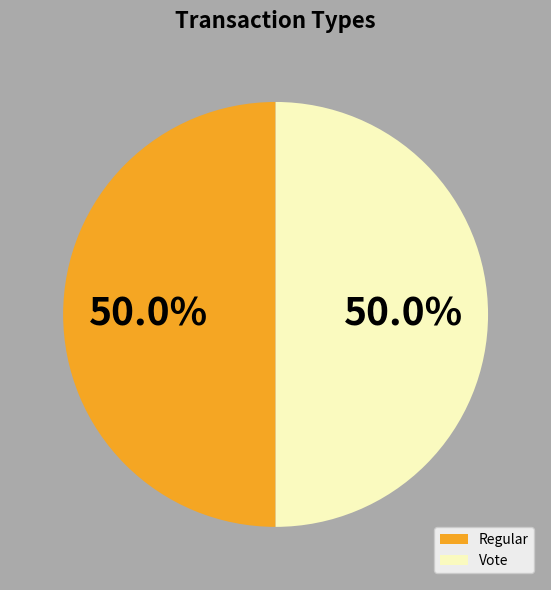

What is the ratio of the value at Regular to the value at Vote?

1.0